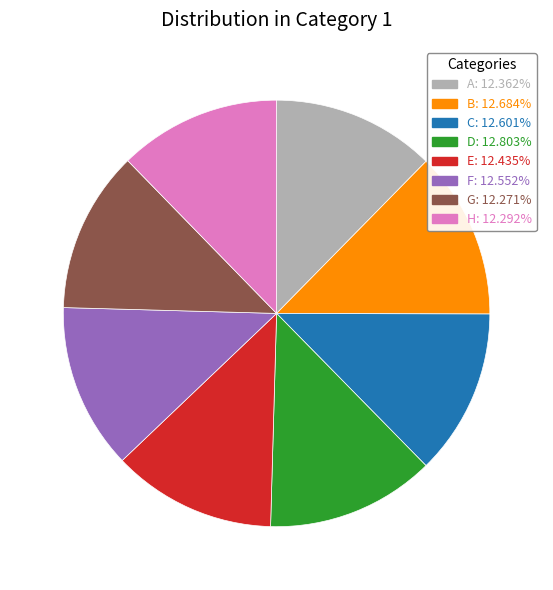

Count the number of slices in the pie.

8